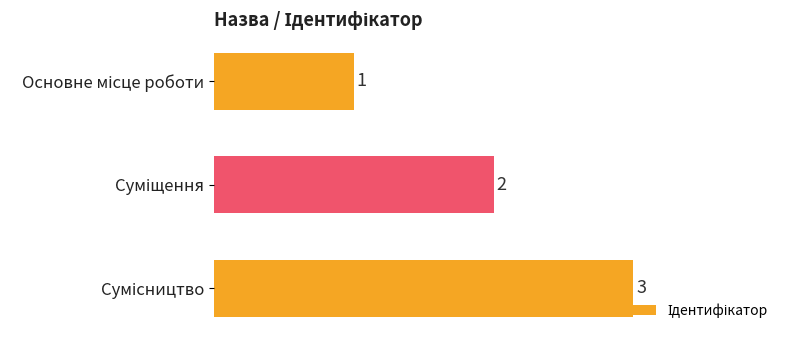

Count the values in the range 1 to 3.

3